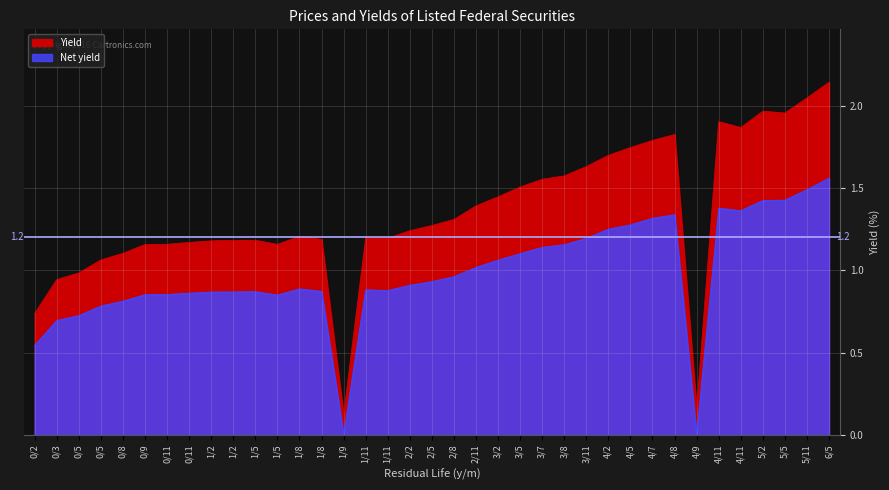

Reading left to right, list all the values displayed in this chart.

Yield: 0.7	0.9	1.0	1.1	1.1	1.2	1.2	1.2	1.2	1.2	1.2	1.2	1.2	1.2	0.1	1.2	1.2	1.2	1.3	1.3	1.4	1.4	1.5	1.6	1.6	1.6	1.7	1.7	1.8	1.8	0.2	1.9	1.9	2.0	2.0	2.0	2.1
Net yield: 0.5	0.7	0.7	0.8	0.8	0.9	0.9	0.9	0.9	0.9	0.9	0.8	0.9	0.9	0.0	0.9	0.9	0.9	0.9	1.0	1.0	1.1	1.1	1.1	1.2	1.2	1.3	1.3	1.3	1.3	0.0	1.4	1.4	1.4	1.4	1.5	1.6